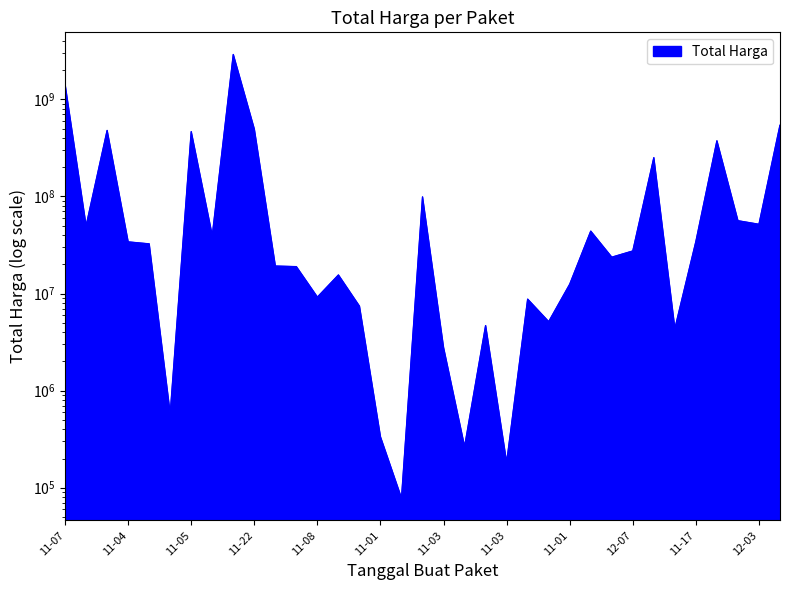

Does the chart display data point markers on the line(s)?

No